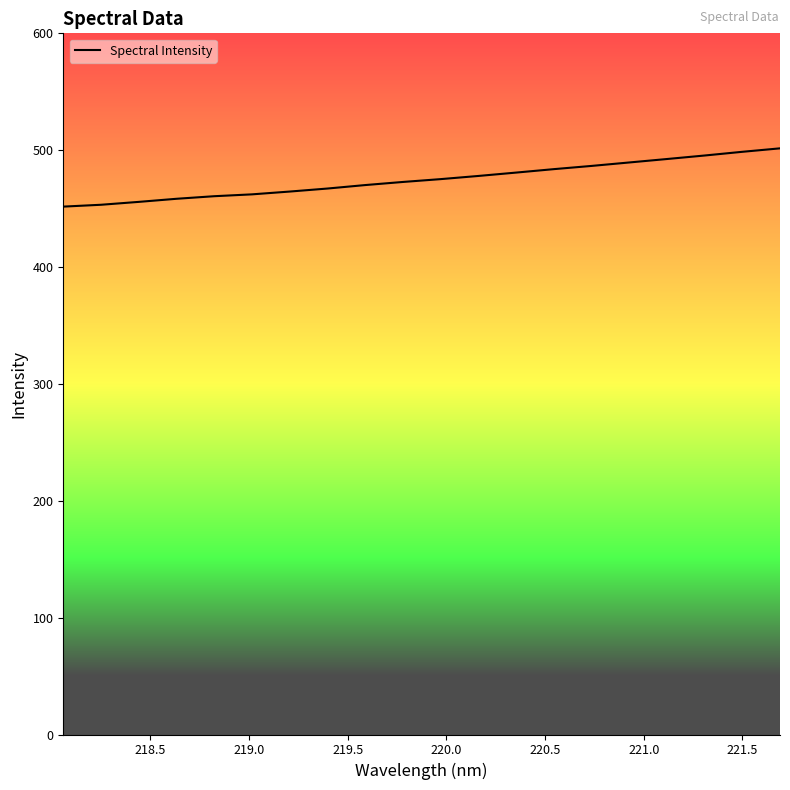

How many lines are shown in the chart?

1